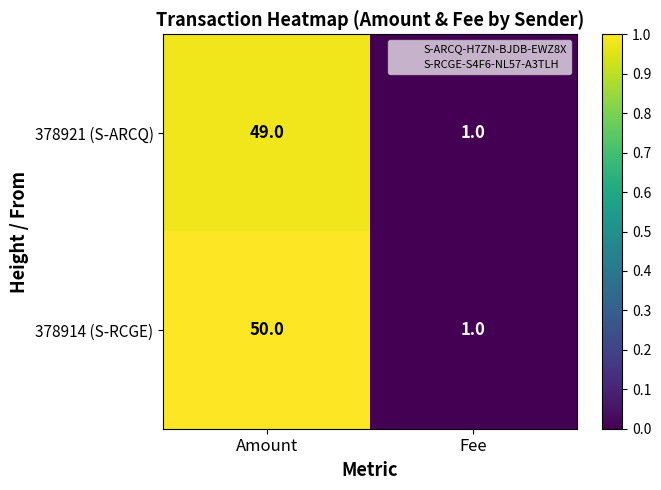

What is the difference between the 378914 (S-RCGE) values at Fee and Amount?

49